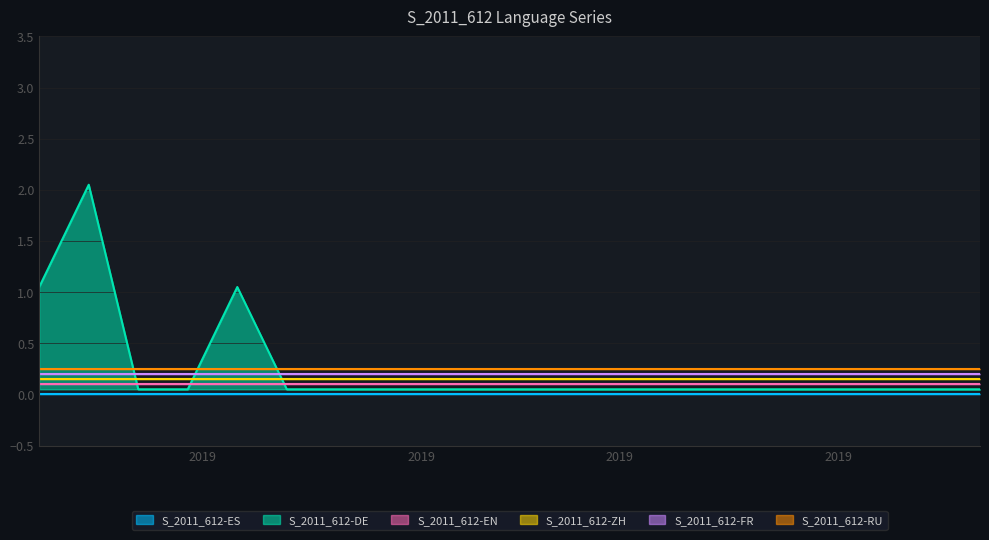

Between 2019-01-27 and 2019-04-07, which is larger?

2019-01-27